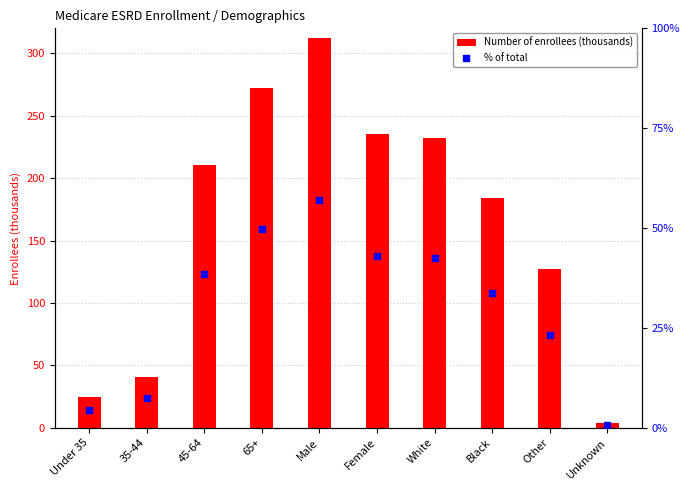

At which category is the sum across all series the highest?

Male